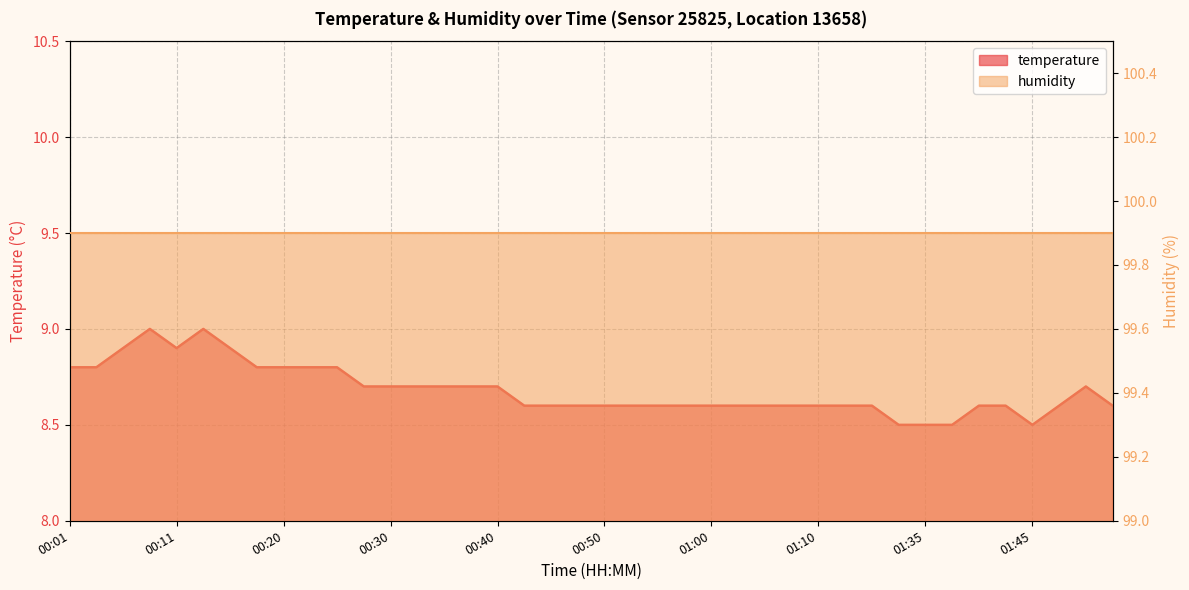

What is the smallest value displayed?

8.5